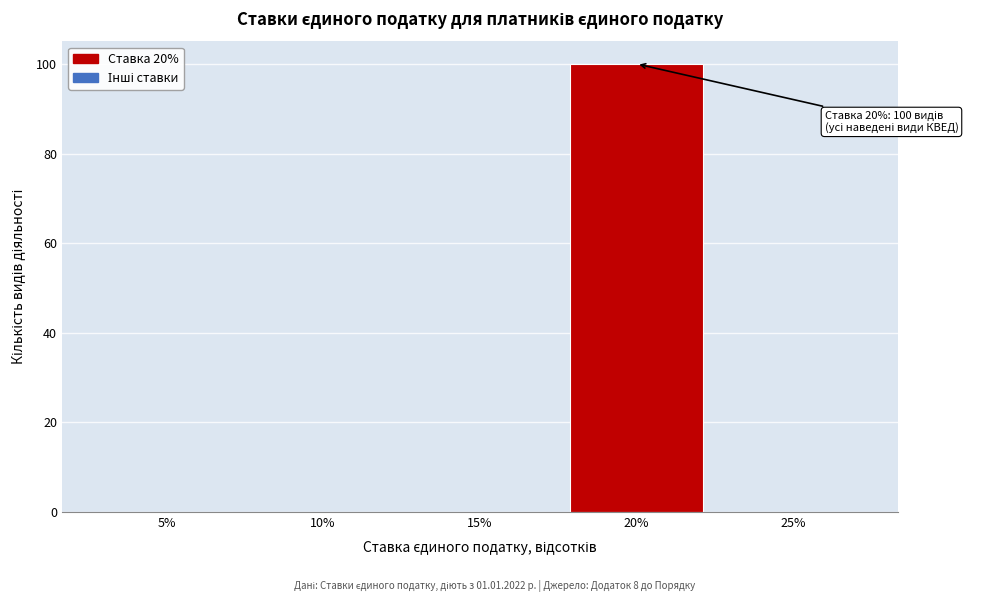

Reading left to right, transcribe all the data shown in this chart.

5%=0	10%=0	15%=0	20%=100	25%=0